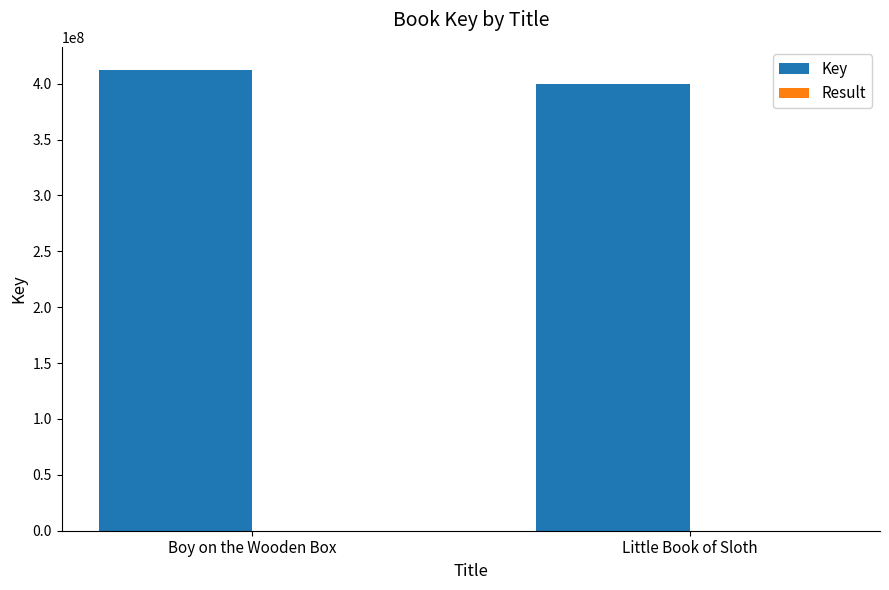

Count the number of data series in this chart.

2